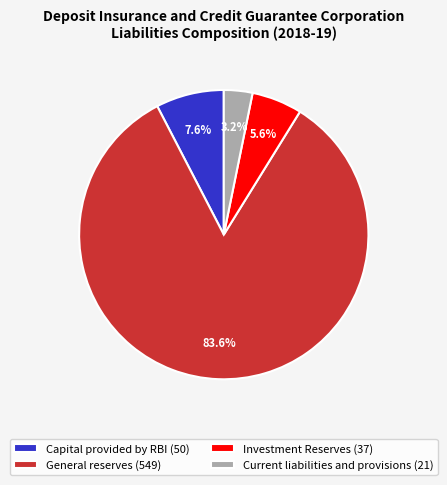

What is the largest slice in the pie chart?

General reserves